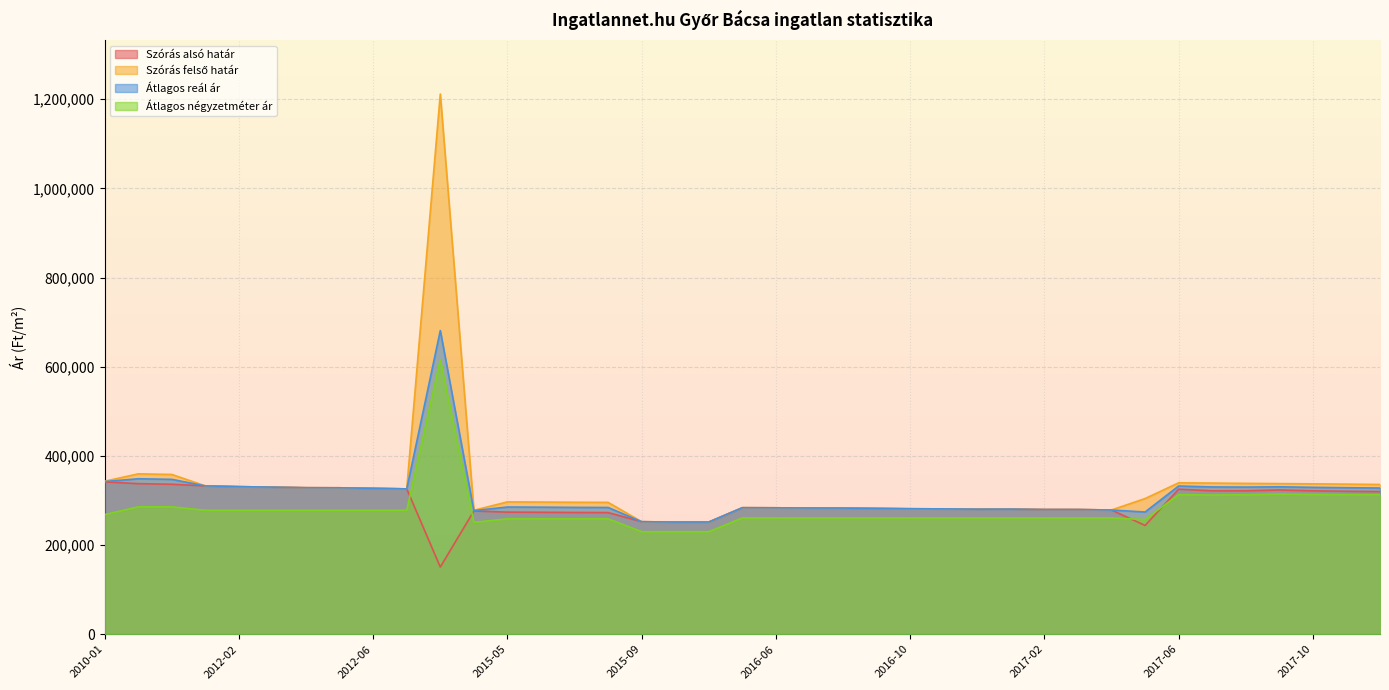

Rank the series by their maximum value, from highest to lowest.

Szórás felső határ, Átlagos reál ár, Átlagos négyzetméter ár, Szórás alsó határ